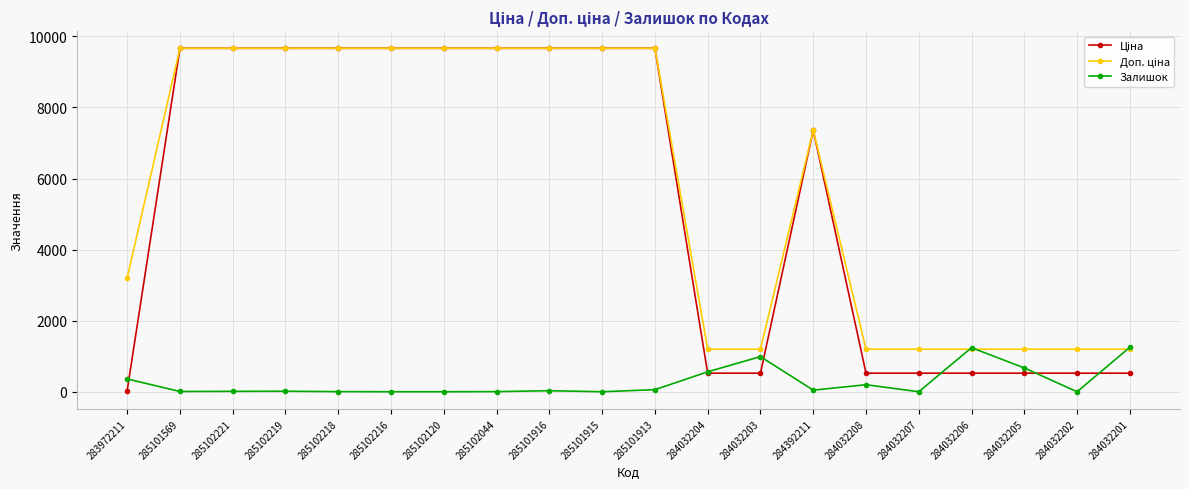

At how many categories does at least one series exceed 2969?

12